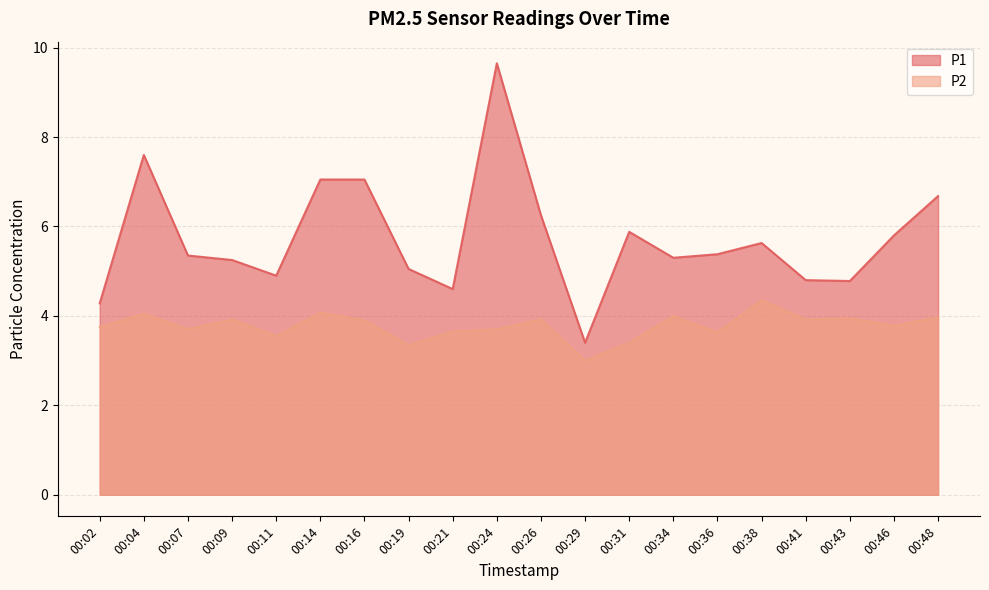

Rank the categories by P2 value from lowest to highest.

00:29, 00:19, 00:31, 00:11, 00:36, 00:21, 00:07, 00:24, 00:02, 00:46, 00:16, 00:09, 00:26, 00:41, 00:43, 00:48, 00:34, 00:04, 00:14, 00:38